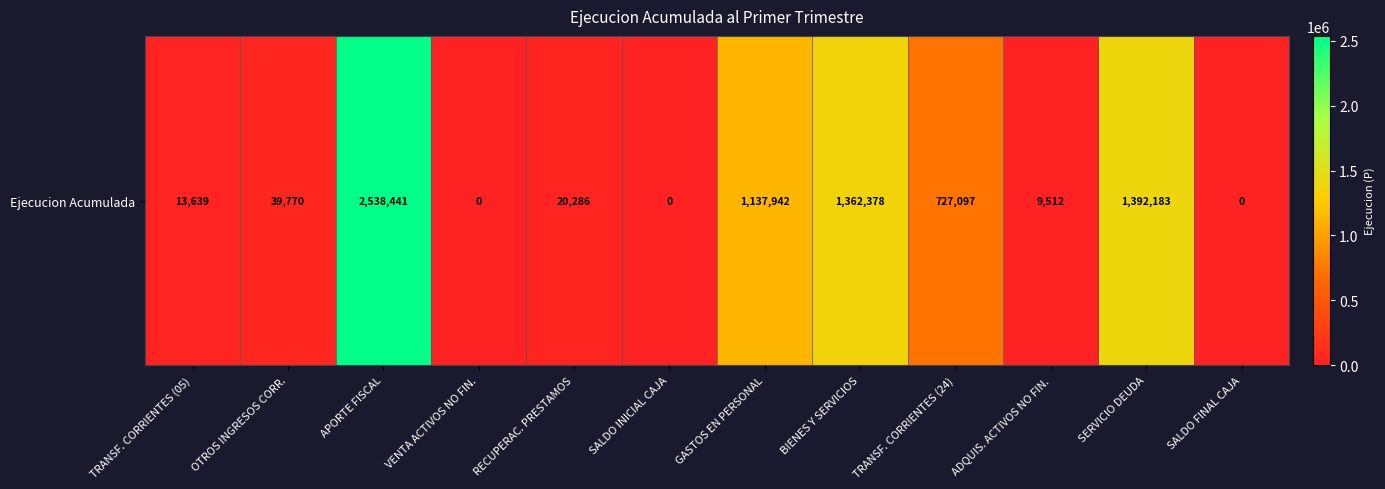

What is the change in value from APORTE FISCAL to GASTOS EN PERSONAL?

-1400499